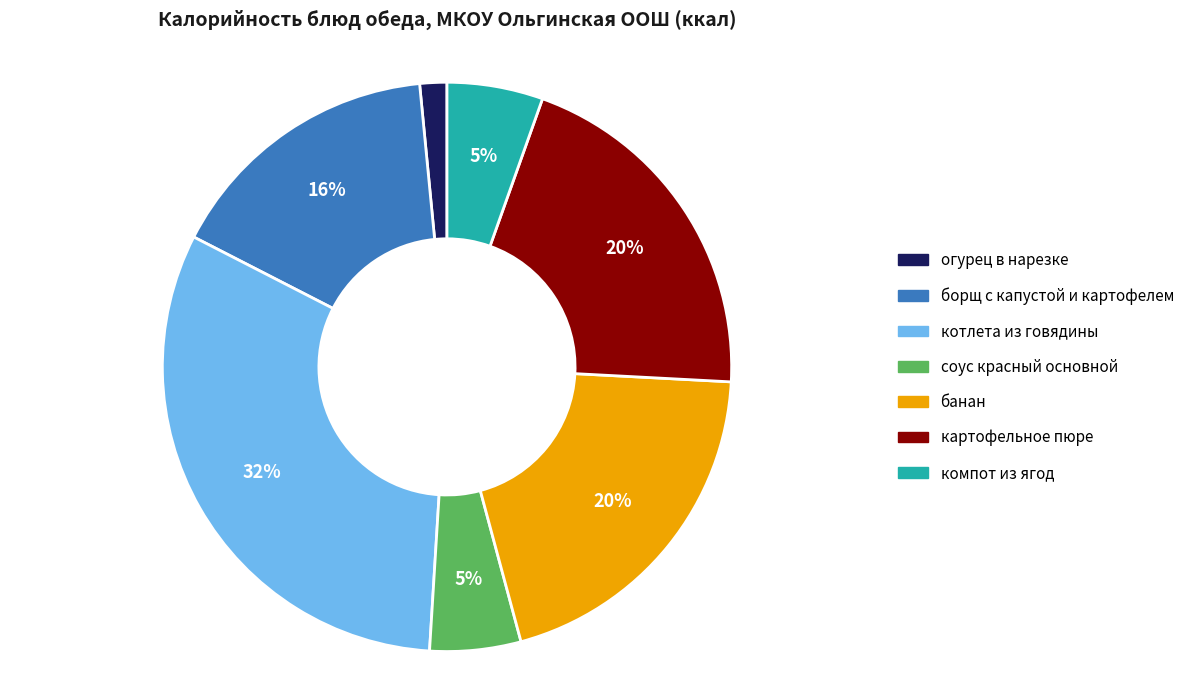

To the nearest percent, what portion does банан represent?

20%